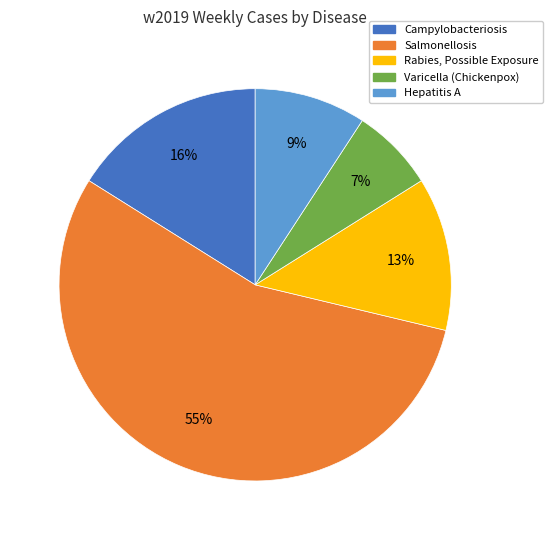

To the nearest percent, what is the difference between the largest and smallest slice percentages?

48%